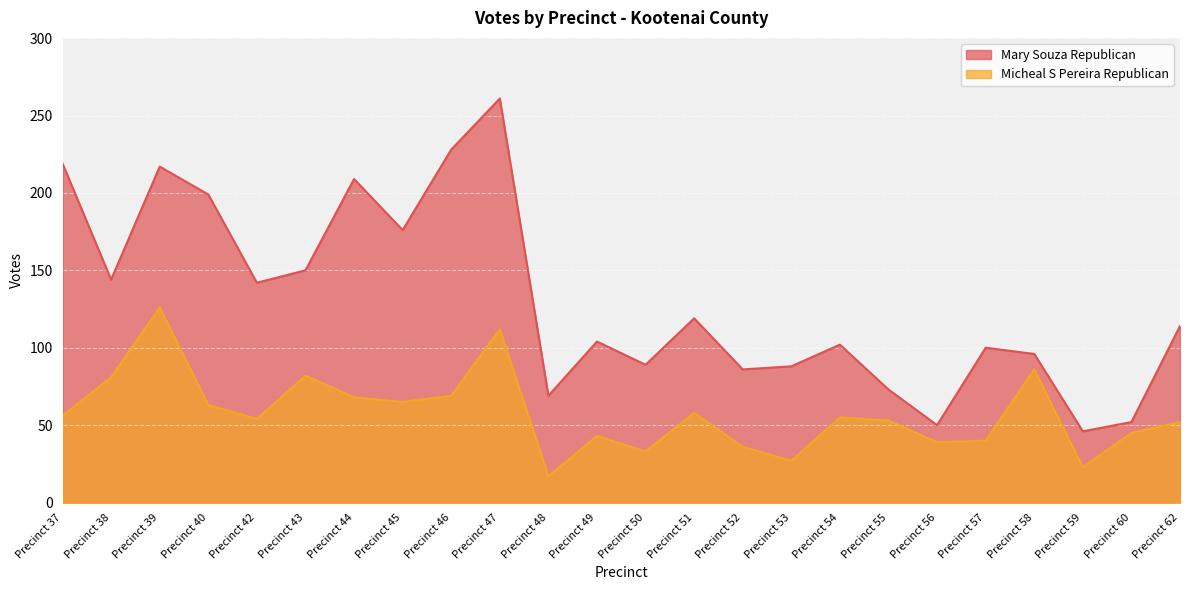

What is the highest value of the Micheal S Pereira Republican series?

126